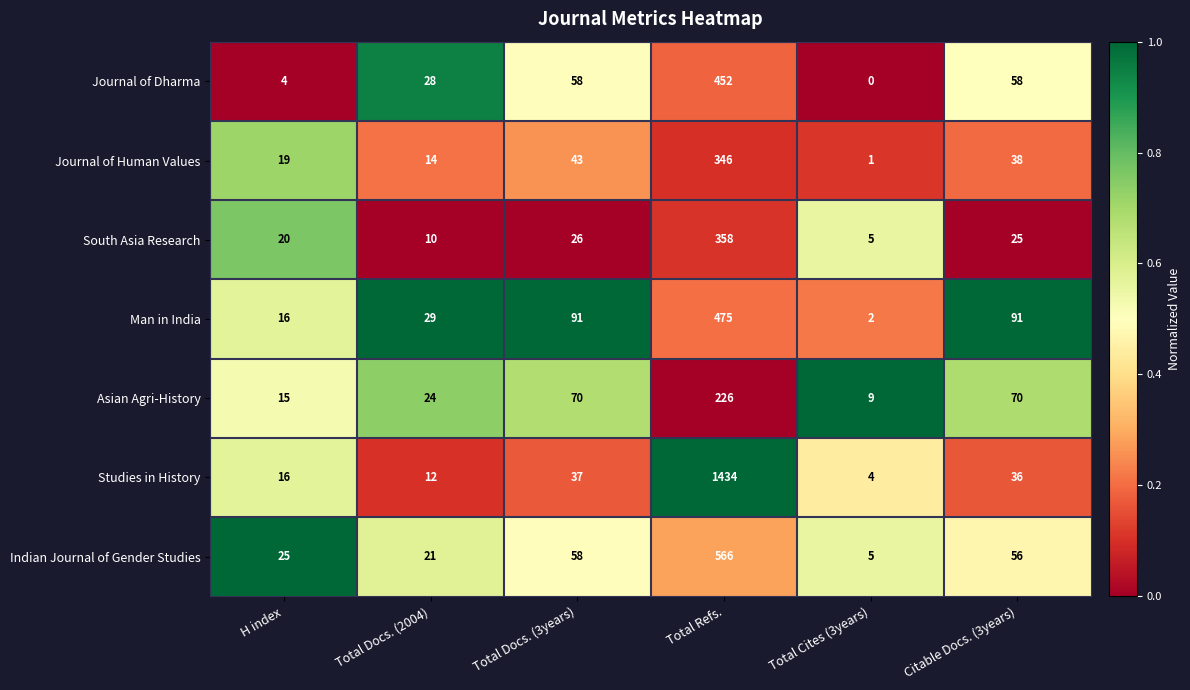

Where does the South Asia Research series first go above 25?

Total Docs. (3years)